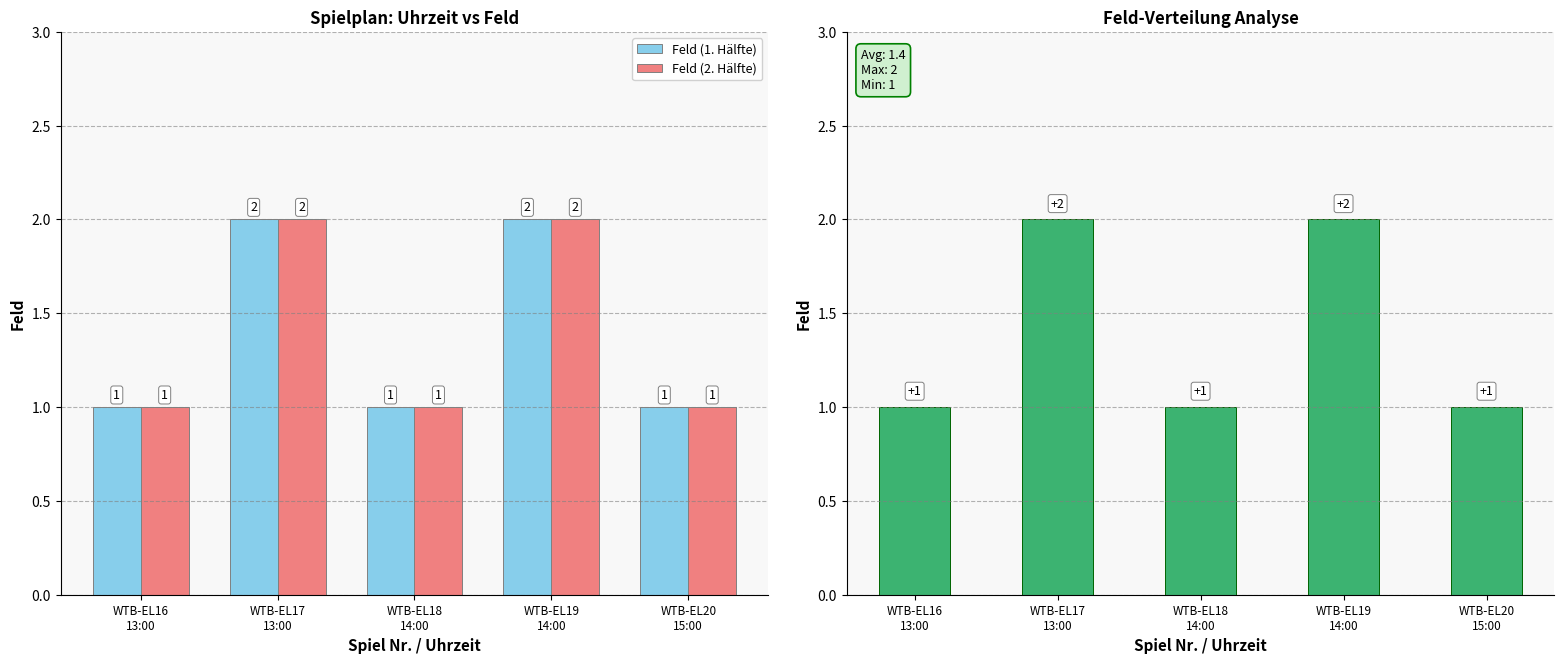

Which series has the largest range (max minus min)?

Feld (1. Hälfte)